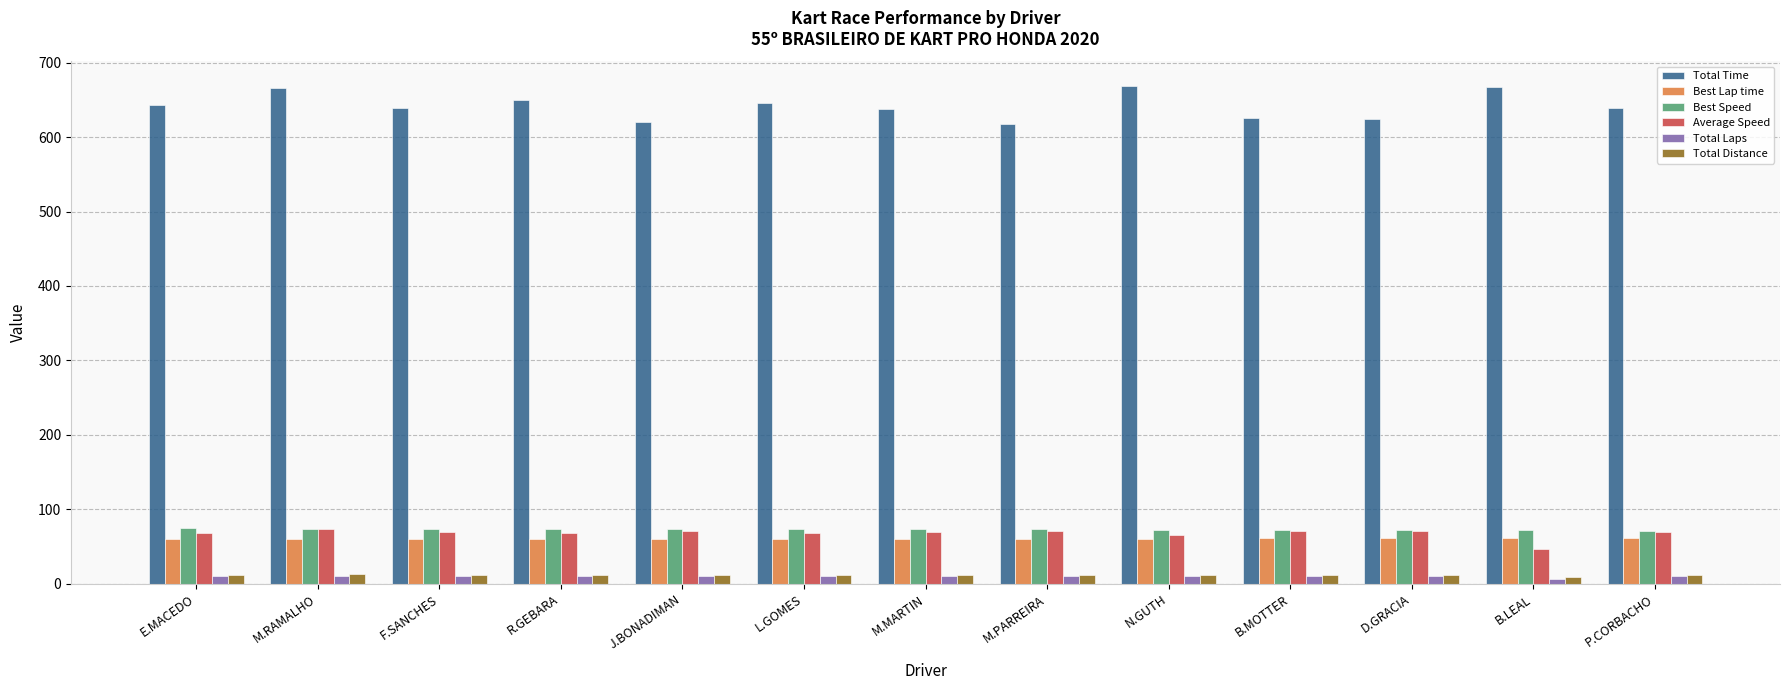

What is the average value of the Best Lap time series?

60.4